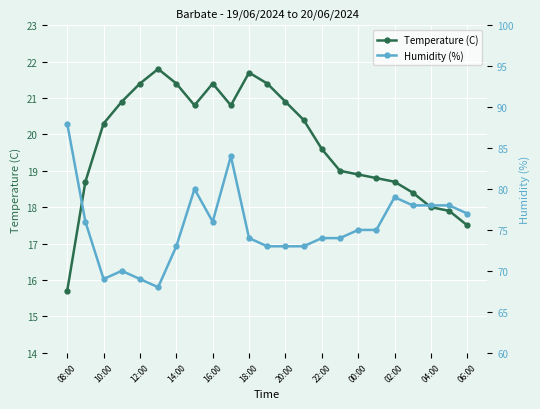

What is the difference between the maximum and minimum values in the Humidity (%) series?

20.0